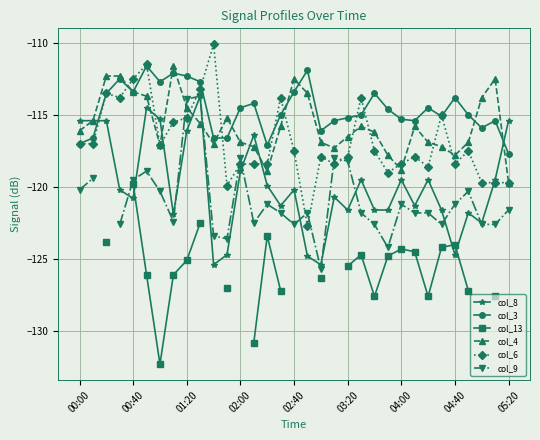

Which series ends up on top after the final intersection of col_6 and col_3?

col_3